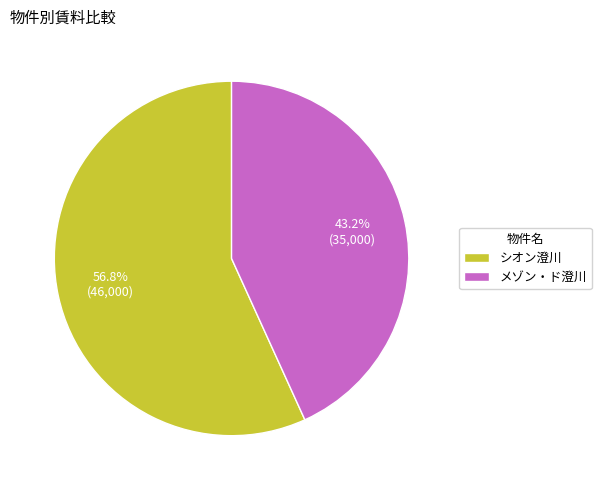

The メゾン・ド澄川 slice represents 43% of the pie. True or false?

True